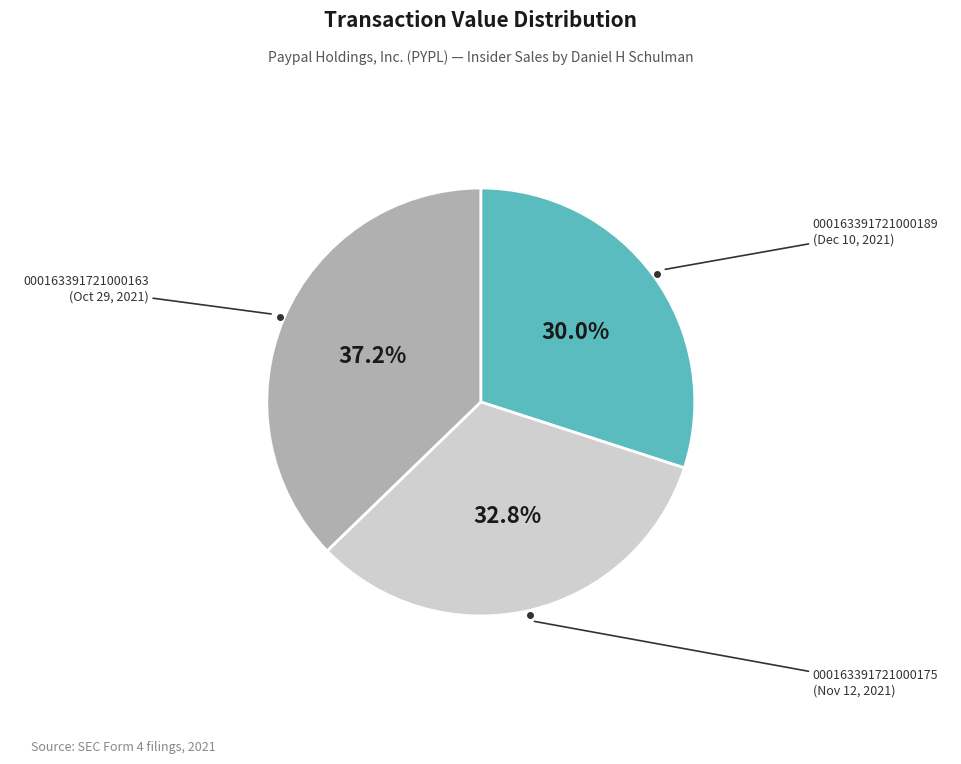

Is there a majority slice in this chart?

No